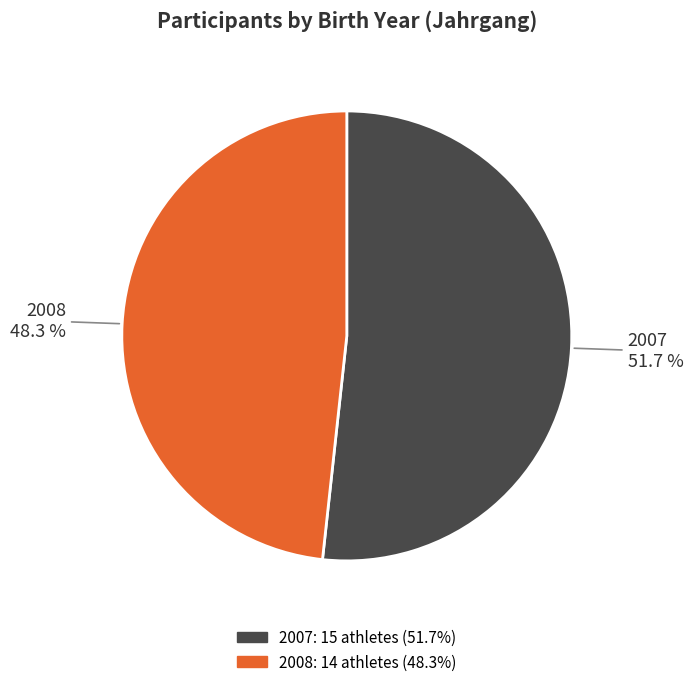

What is the ratio of the value at 2007 to the value at 2008?

1.1